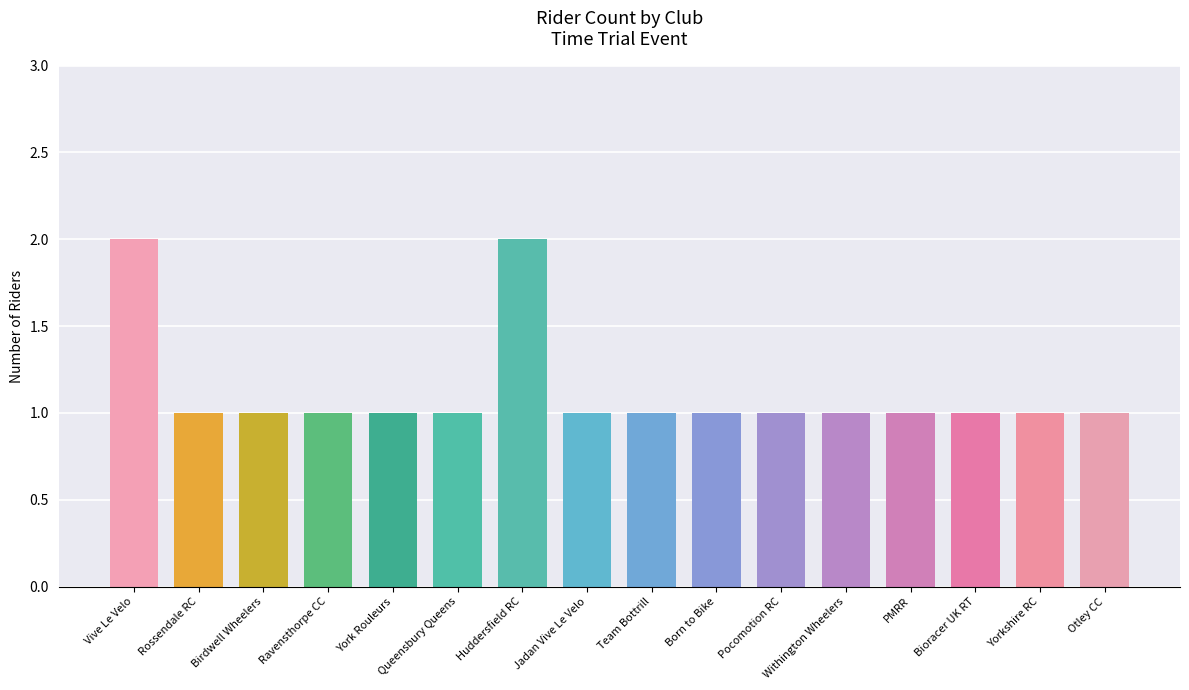

The value at Rossendale RC is 2. True or false?

False